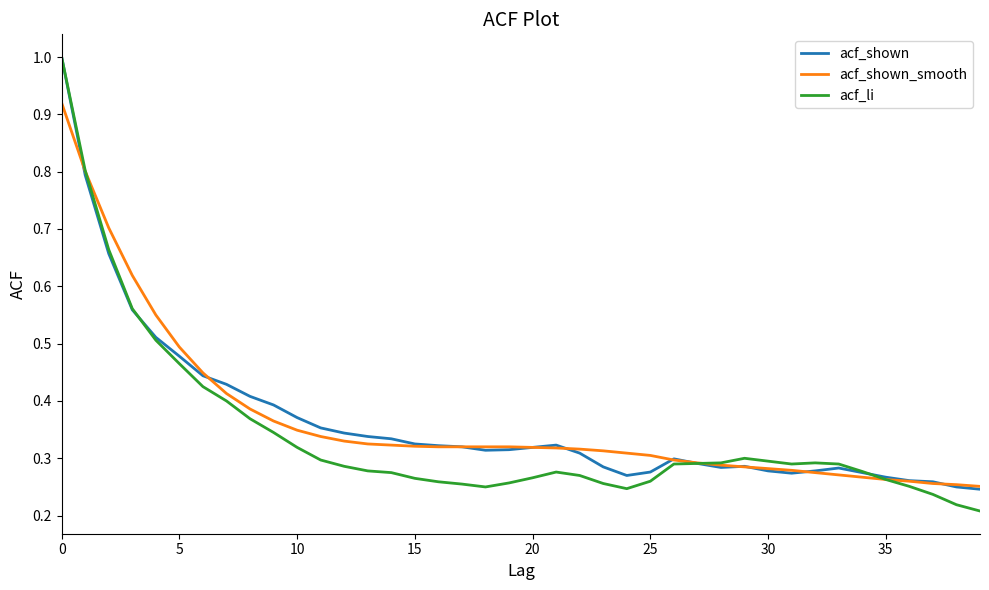

What is the maximum value for acf_li?

1.0